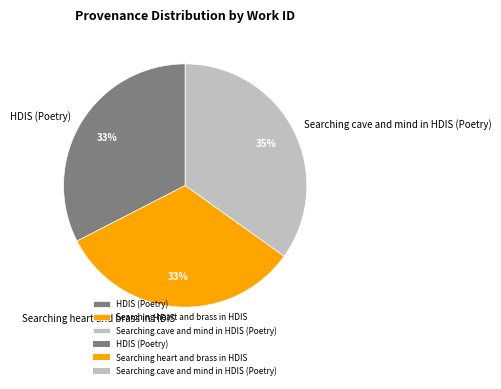

Which category has the biggest portion of the pie?

Searching cave and mind in HDIS (Poetry)